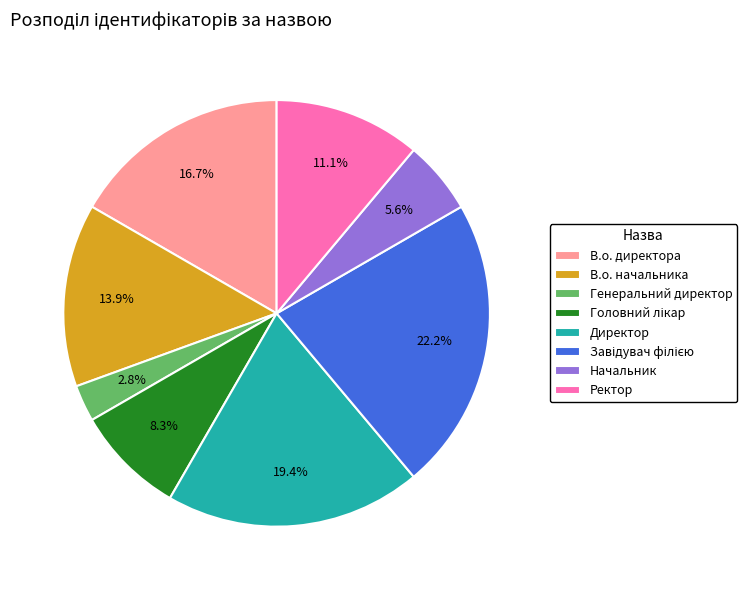

Do Ректор and Генеральний директор together represent more than half of the pie?

No